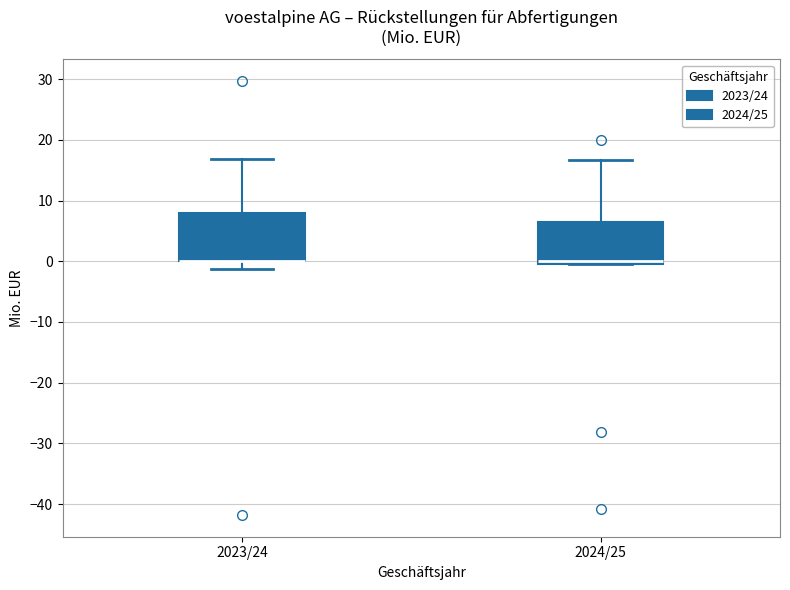

Which box is the tallest, from its lower edge to its upper edge?

2023/24